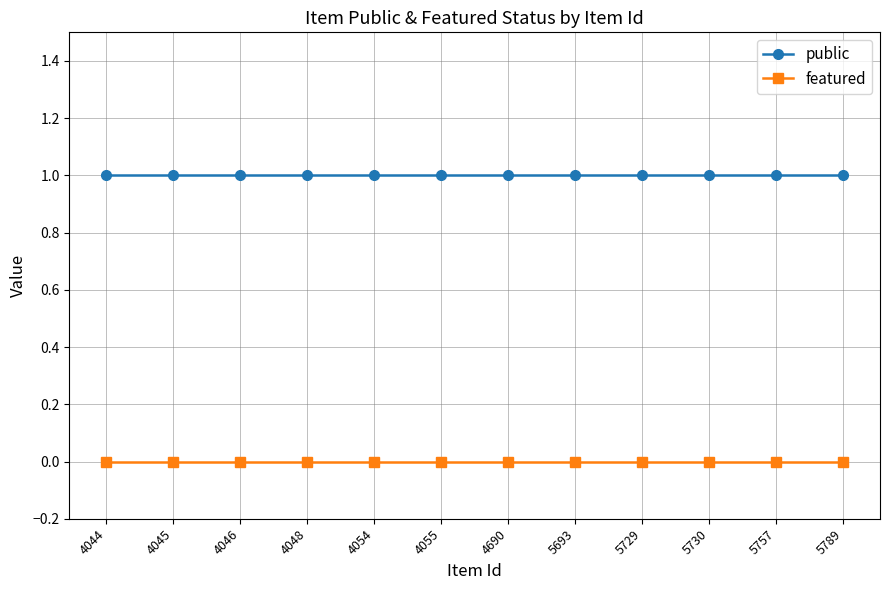

What is the spread (max minus min) of values at 5693?

1